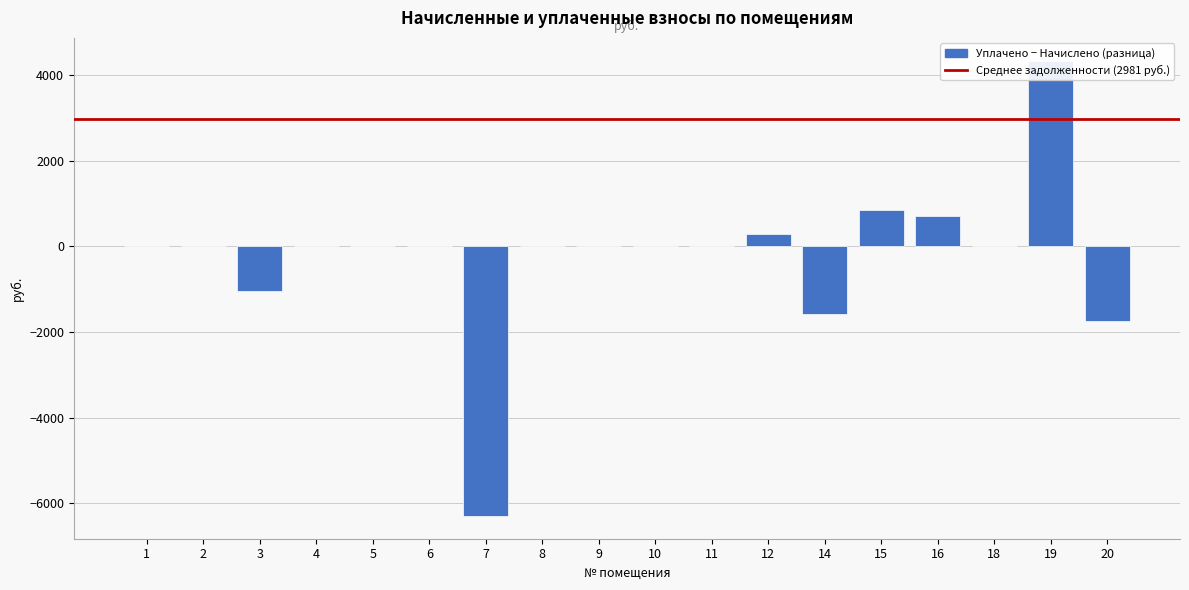

At which label does the data first exceed 0?

9